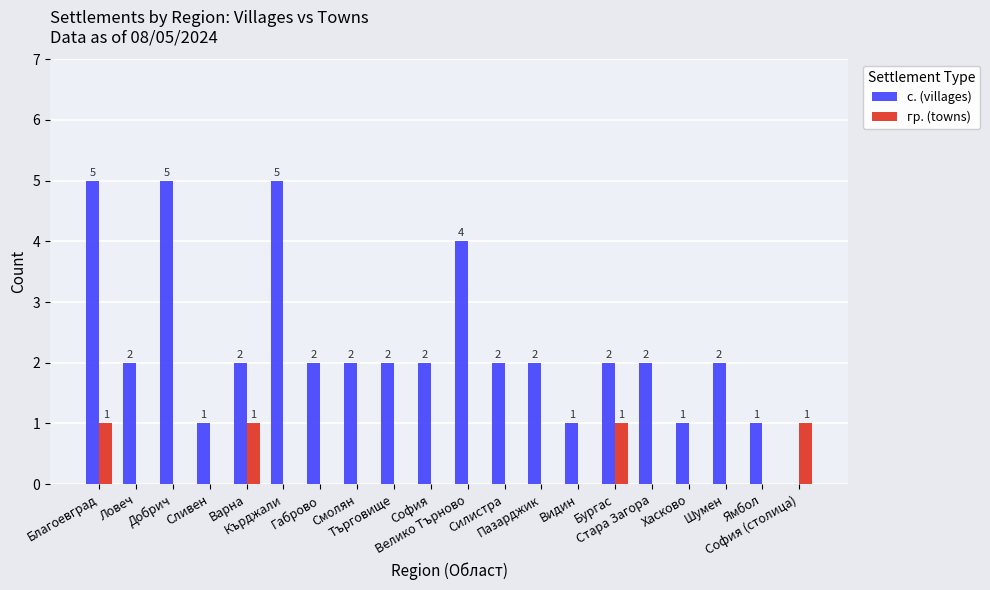

True or false: гр. (towns) has a value of 2 at София (столица).

False